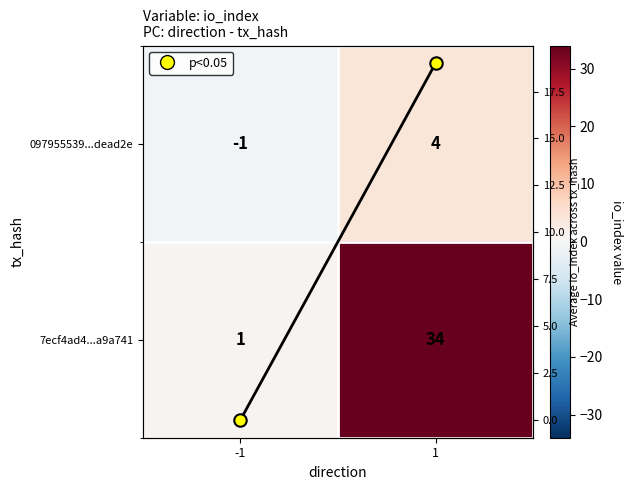

Which category has the lowest value in the 7ecf4ad4...a9a741 series?

-1